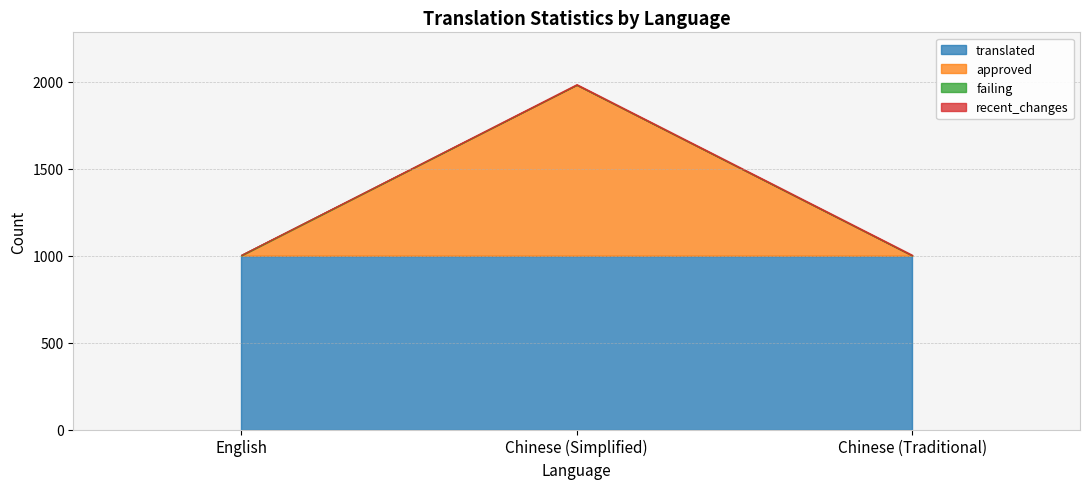

At which category is the sum across all series the highest?

Chinese (Simplified)